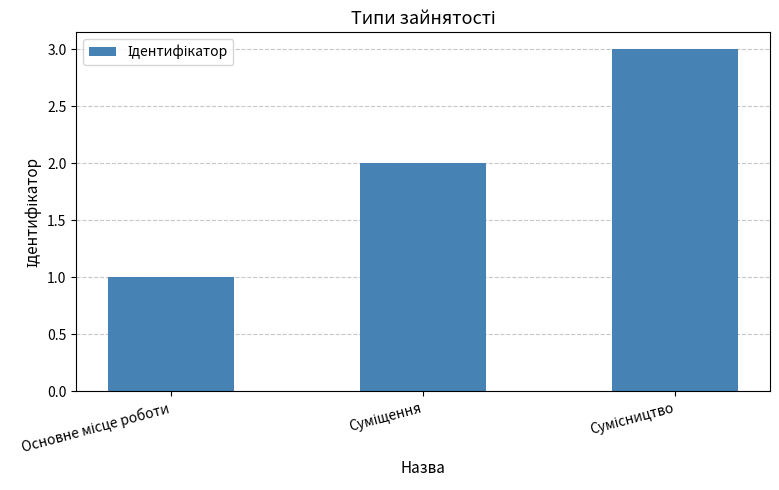

What is the maximum value shown in the chart?

3